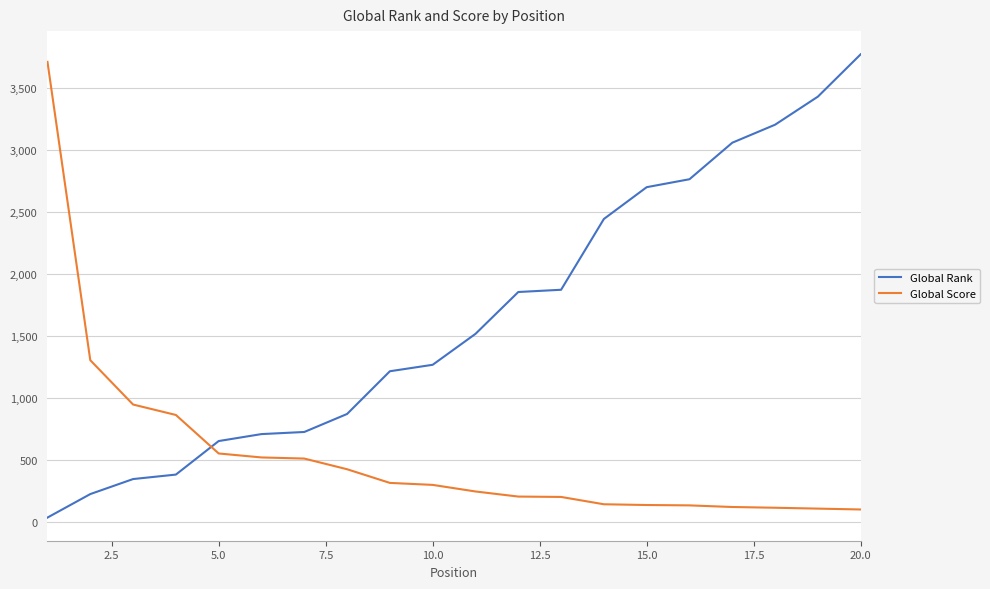

List the series in order of their overall mean, highest first.

Global Rank, Global Score